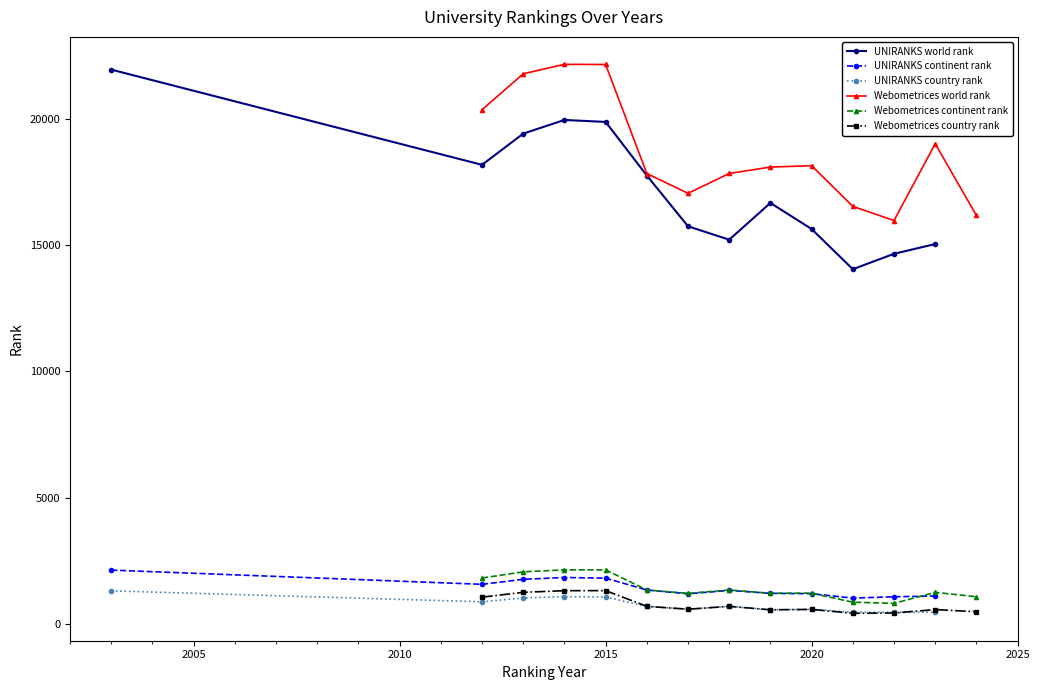

What is the highest value of the UNIRANKS world rank series?

21957